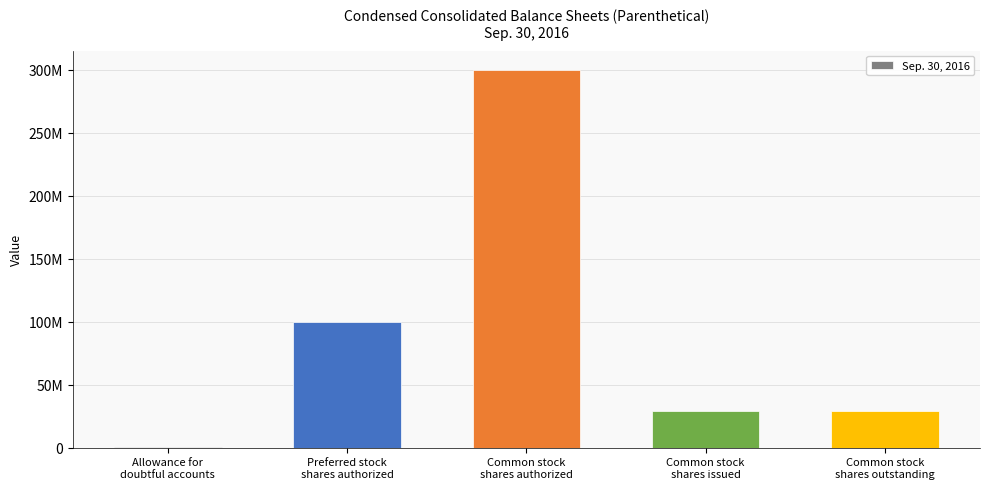

Reading left to right, extract all data points from this chart.

Allowance for
doubtful accounts=342263	Preferred stock
shares authorized=100000000	Common stock
shares authorized=300000000	Common stock
shares issued=29486215	Common stock
shares outstanding=29486215